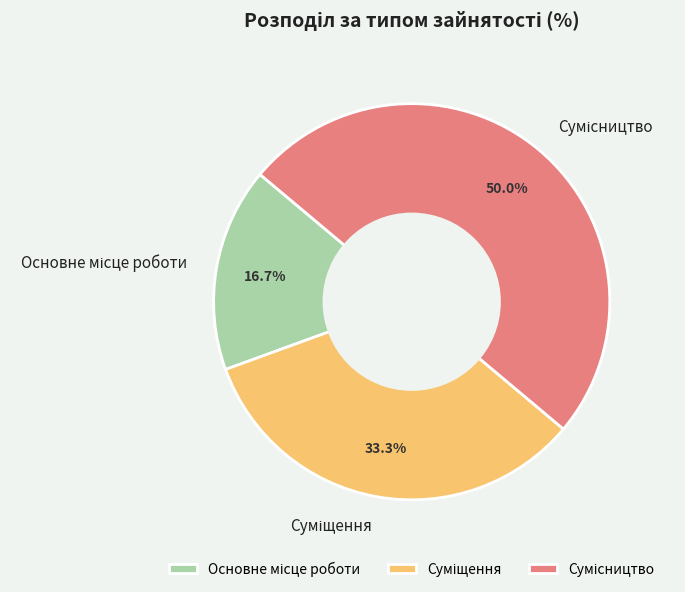

Do Основне місце роботи and Сумісництво together represent more than half of the pie?

Yes